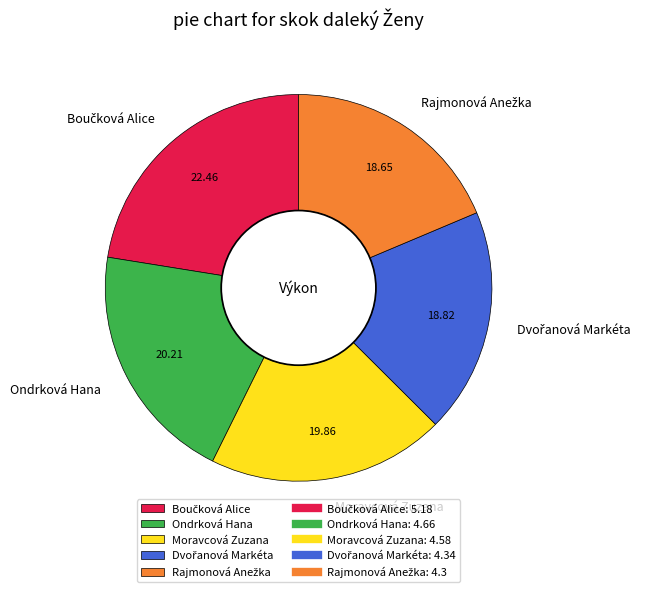

Is Moravcová Zuzana the majority of the pie?

No